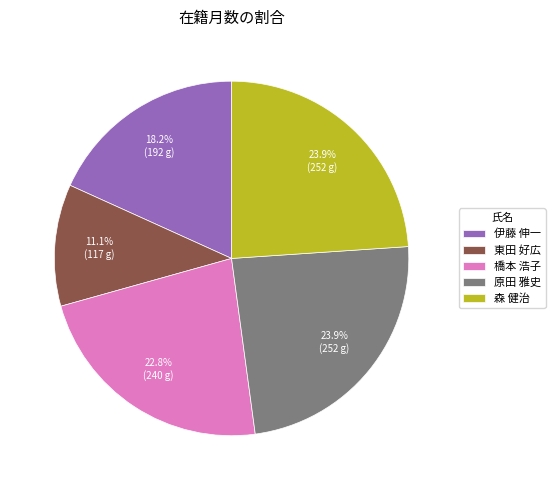

What is the ratio of the value at 東田 好広 to the value at 原田 雅史?

0.5